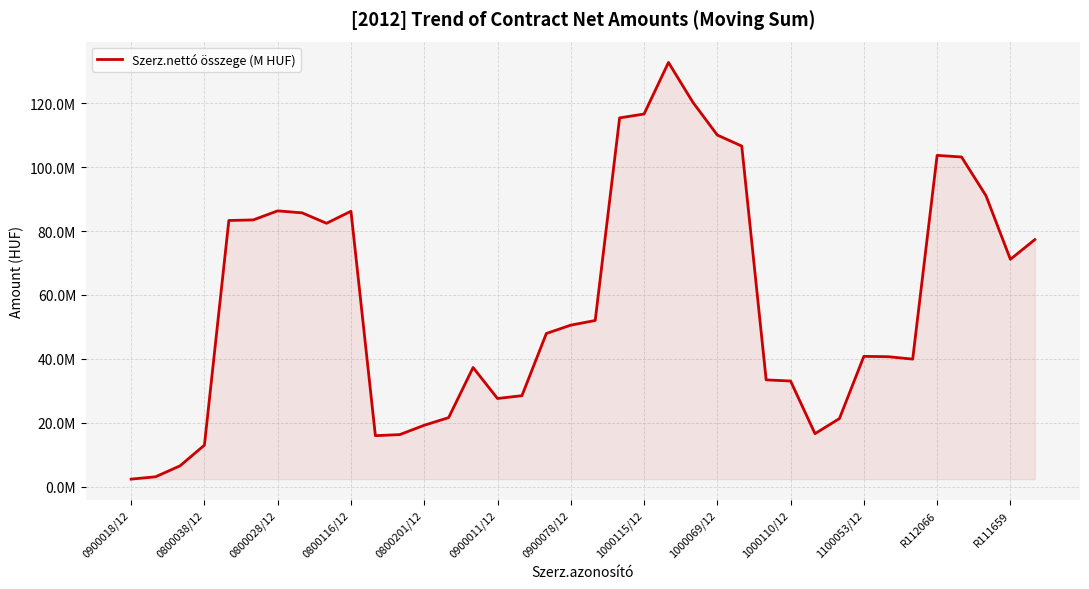

True or false: the data has more than 2 interior local peaks.

True